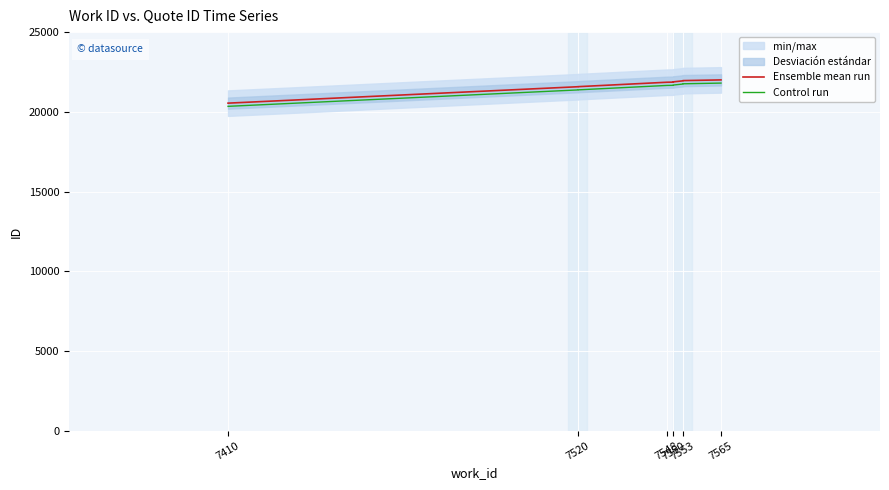

Which series has the widest spread of values?

Ensemble mean run